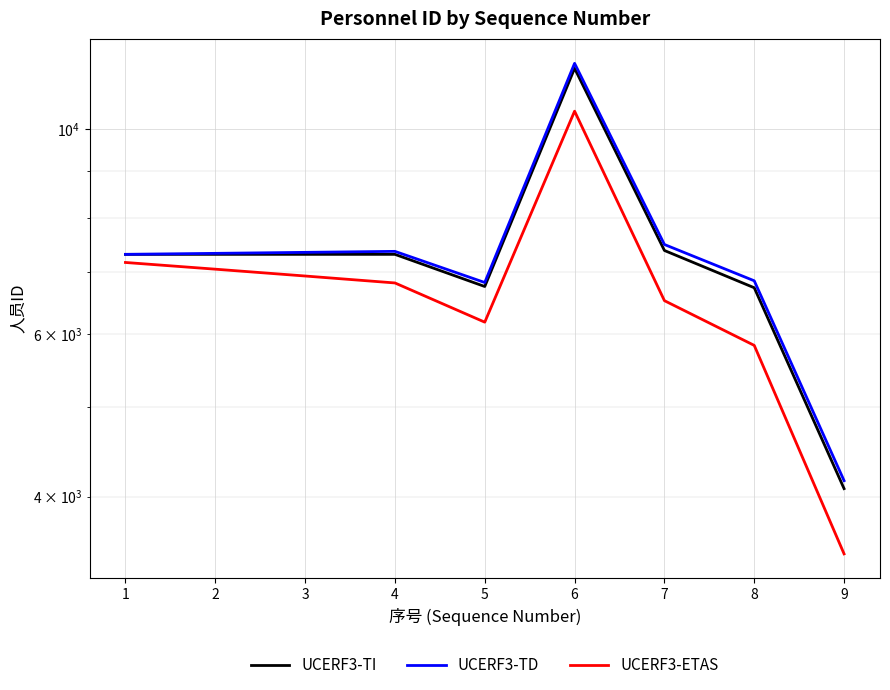

True or false: UCERF3-TD and UCERF3-ETAS intersect in this chart.

False